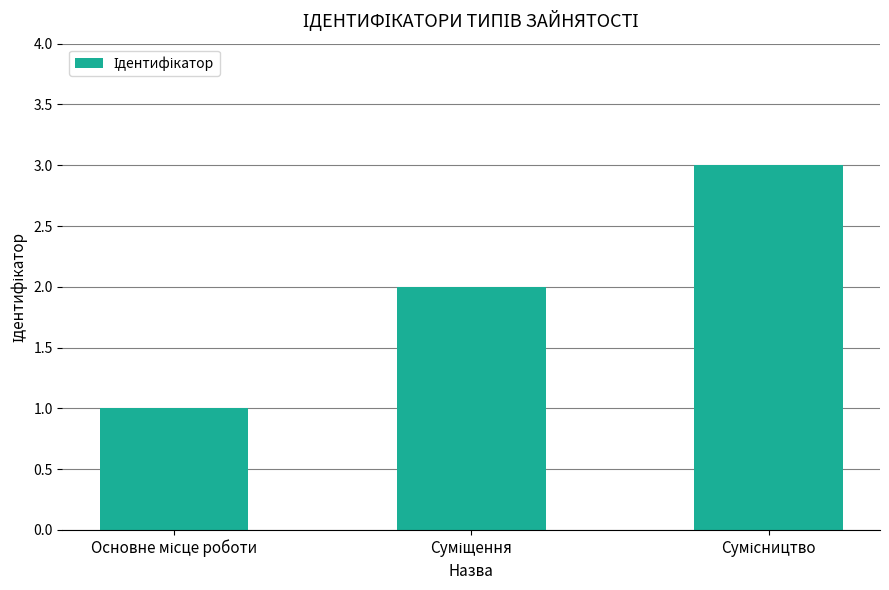

What is the maximum value shown in the chart?

3